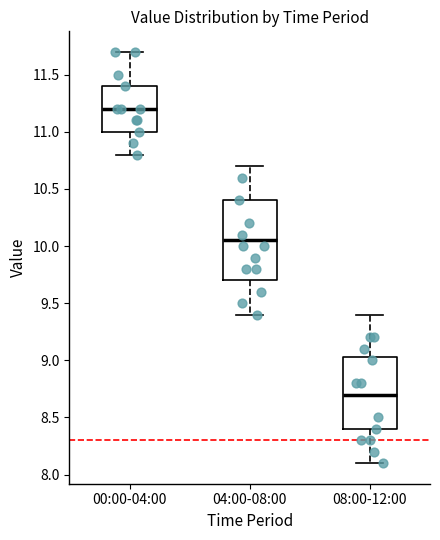

Reading left to right, read every box against the y-axis: the position of its median line, the range the box covers, and the ends of its whiskers. The values are not printed on the chart, so give them approximately, as read against the axis.

00:00-04:00: median 11.20, box 11.00 to 11.40, whiskers 10.80 to 11.70
04:00-08:00: median 10.05, box 9.70 to 10.40, whiskers 9.40 to 10.70
08:00-12:00: median 8.70, box 8.40 to 9.05, whiskers 8.10 to 9.40